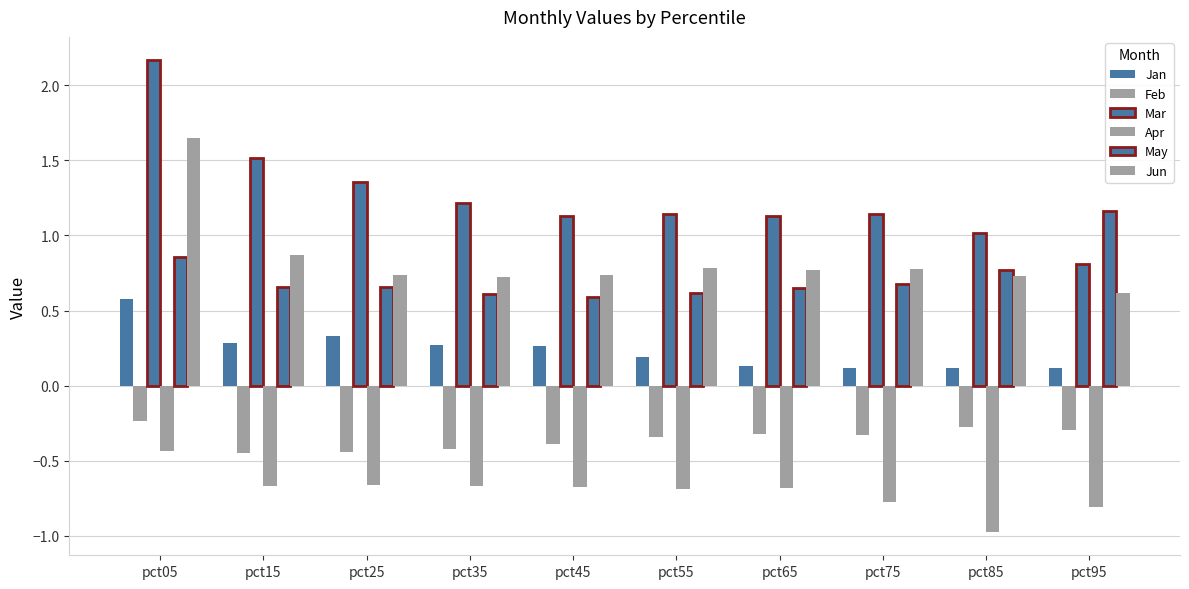

How many data points does each series have?

10